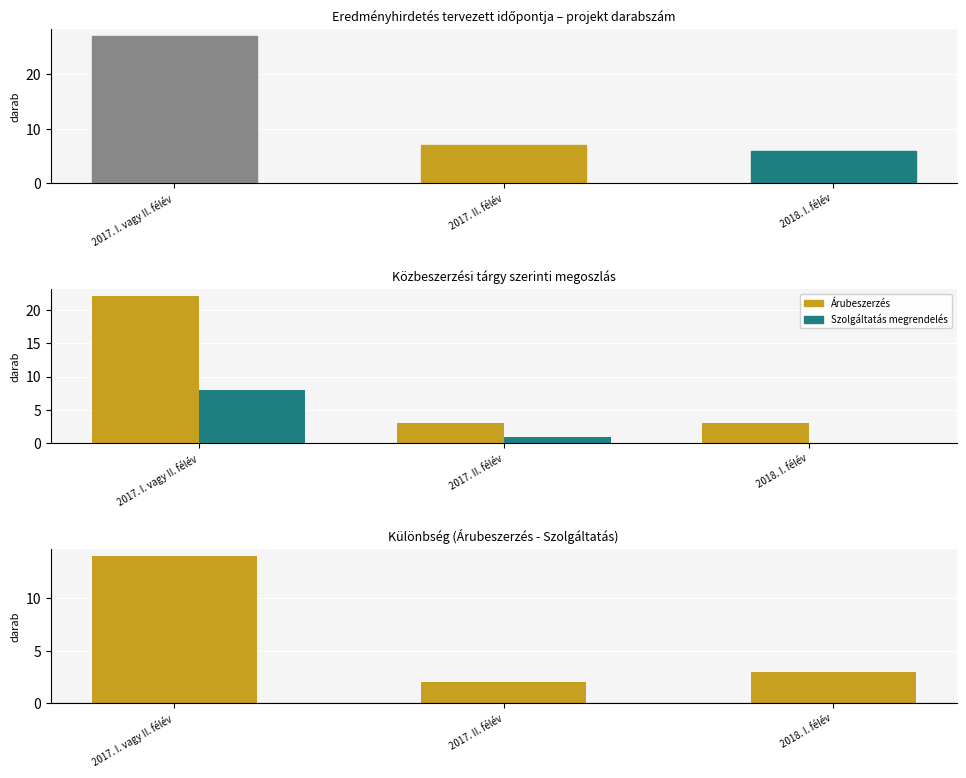

Reading left to right, what are all the values shown in this chart?

Sorszám: 2017. I. vagy II. félév=27	2017. II. félév=7	2018. I. félév=6
Árubeszerzés: 2017. I. vagy II. félév=22	2017. II. félév=3	2018. I. félév=3
Szolgáltatás megrendelés: 2017. I. vagy II. félév=8	2017. II. félév=1	2018. I. félév=0
Különbség: 2017. I. vagy II. félév=14	2017. II. félév=2	2018. I. félév=3